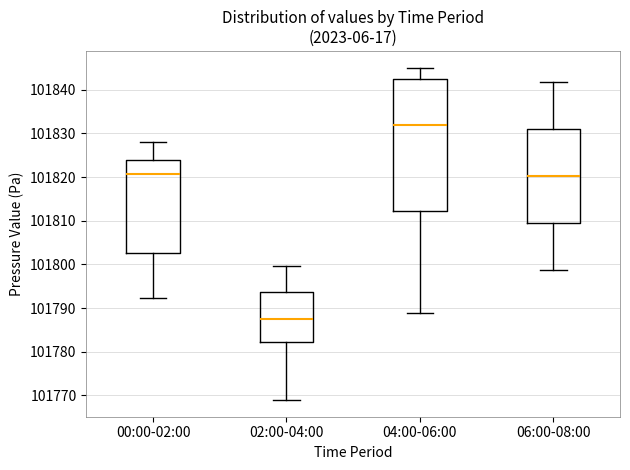

Where is the lower edge of the box for 06:00-08:00 on the y-axis? The values are not printed on the chart, so give them approximately, as read against the axis.

101810